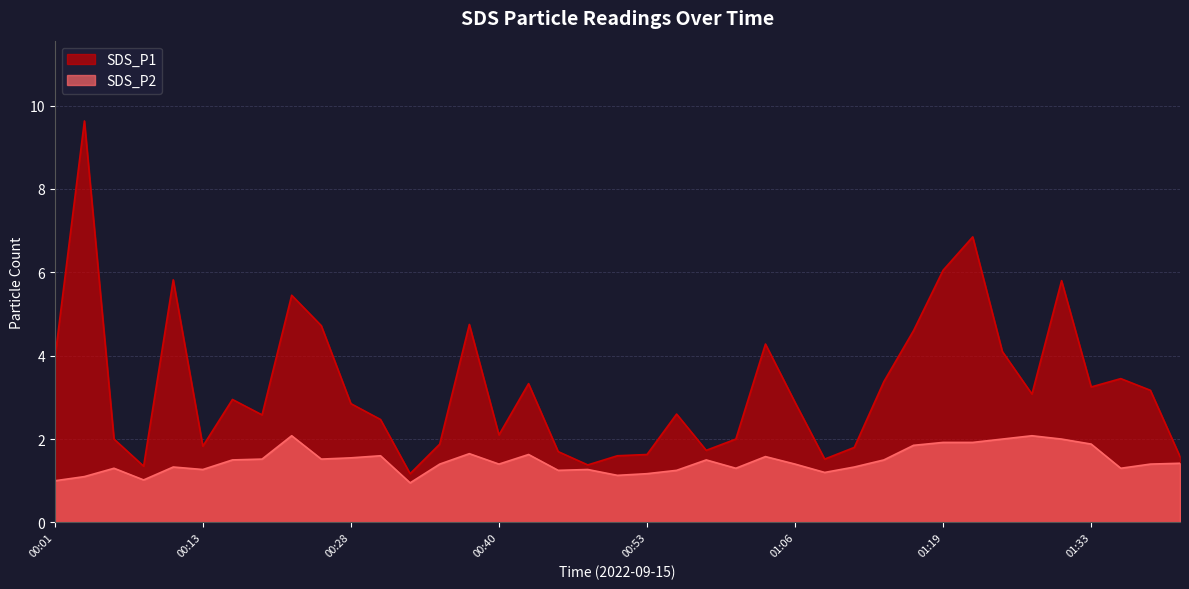

At which category does SDS_P1 reach its first local valley?

00:08